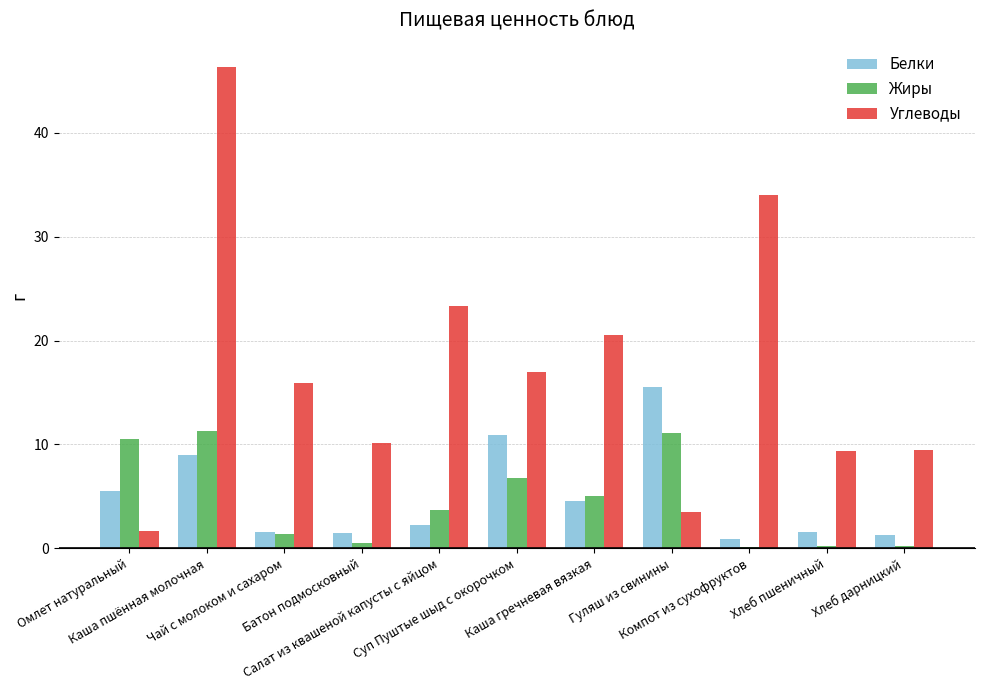

Read the Углеводы value at Компот из сухофруктов.

34.0